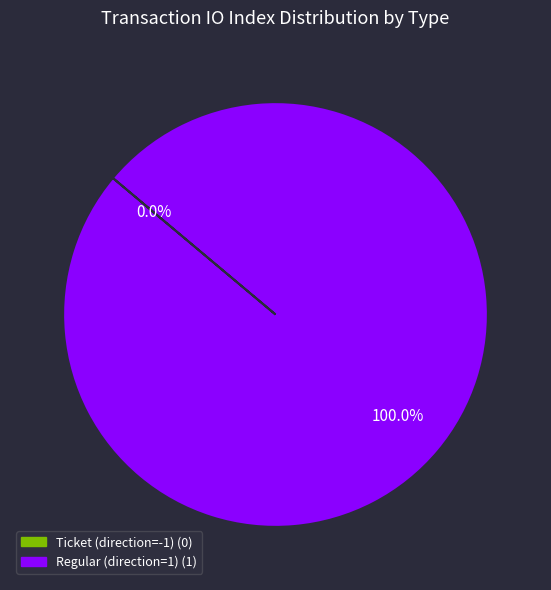

Is Regular (direction=1) the majority of the pie?

Yes